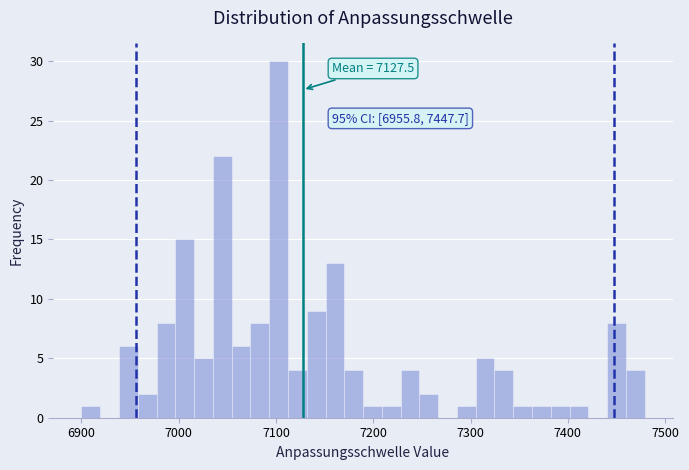

Around what value on the x-axis is the tallest bar? Give the approximate position of its centre, as read against the axis.

7100